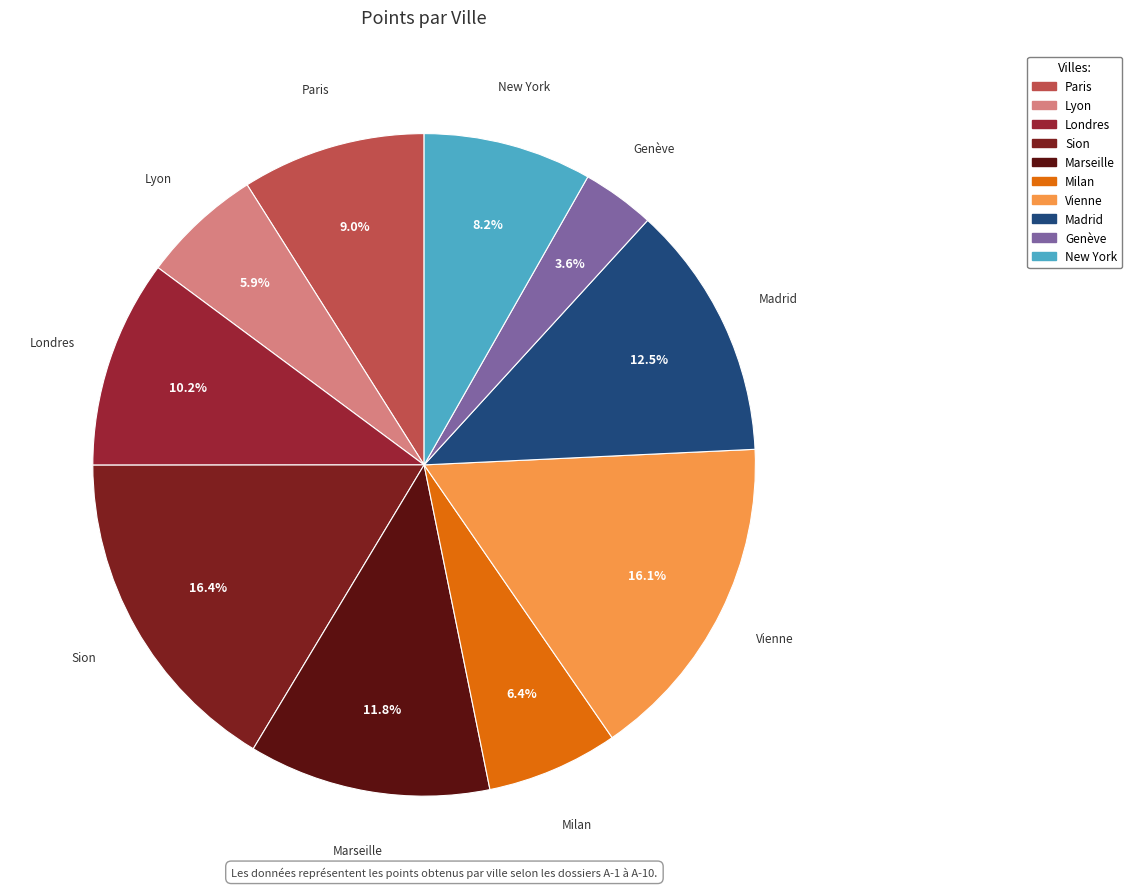

True or false: Lyon accounts for 1% of the total.

False